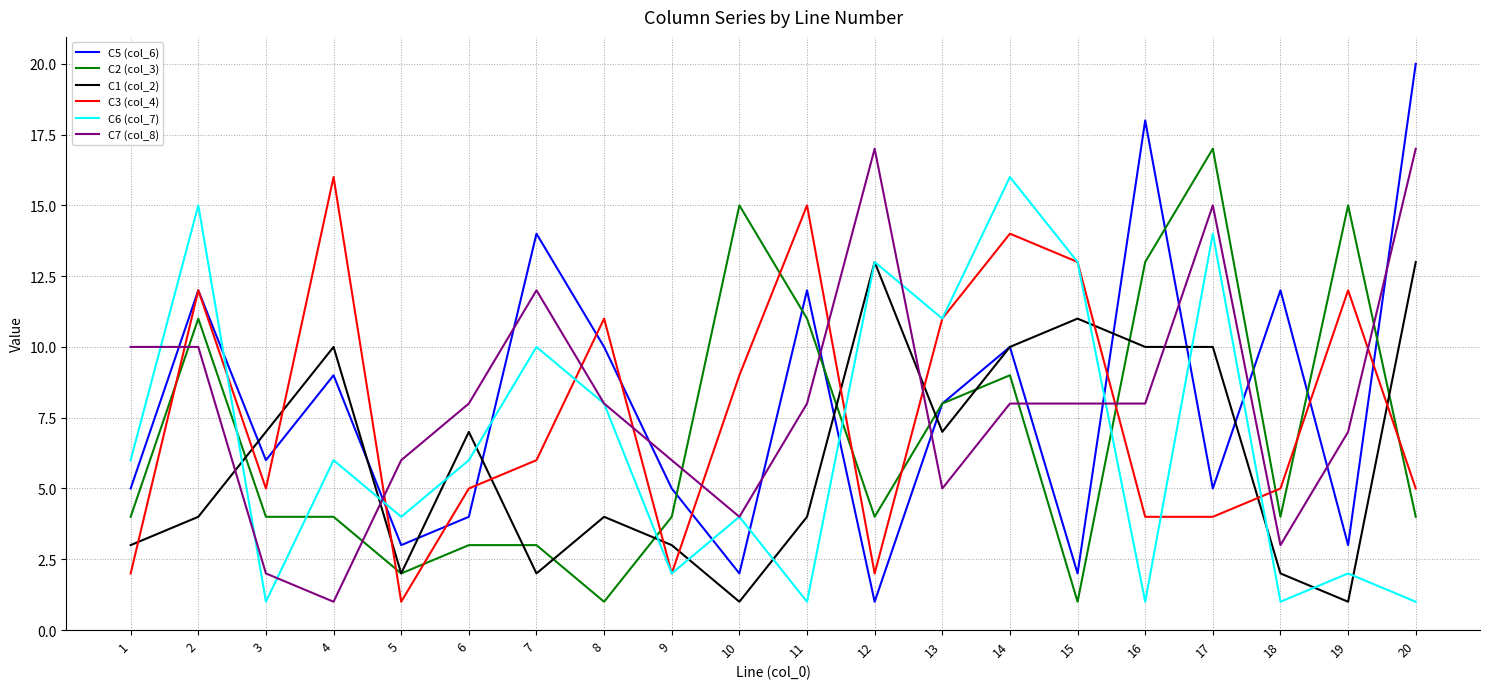

At 4, list the series in order from largest to smallest.

C3 (col_4), C1 (col_2), C5 (col_6), C6 (col_7), C2 (col_3), C7 (col_8)